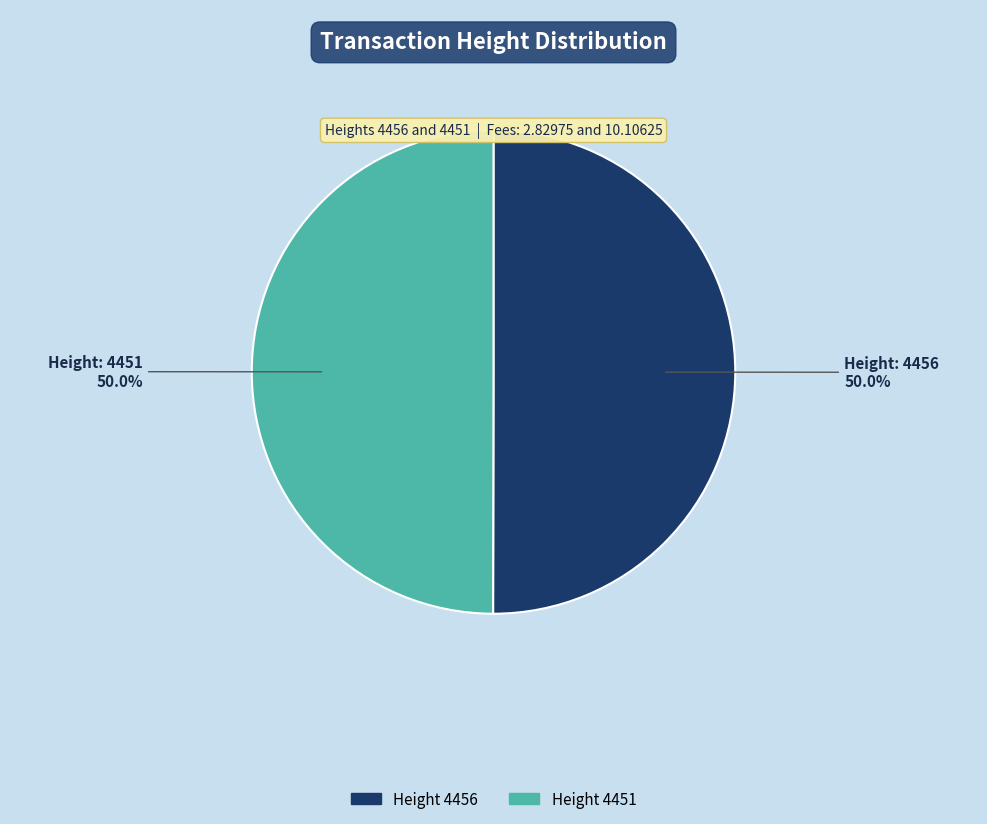

How many segments does this pie chart have?

2